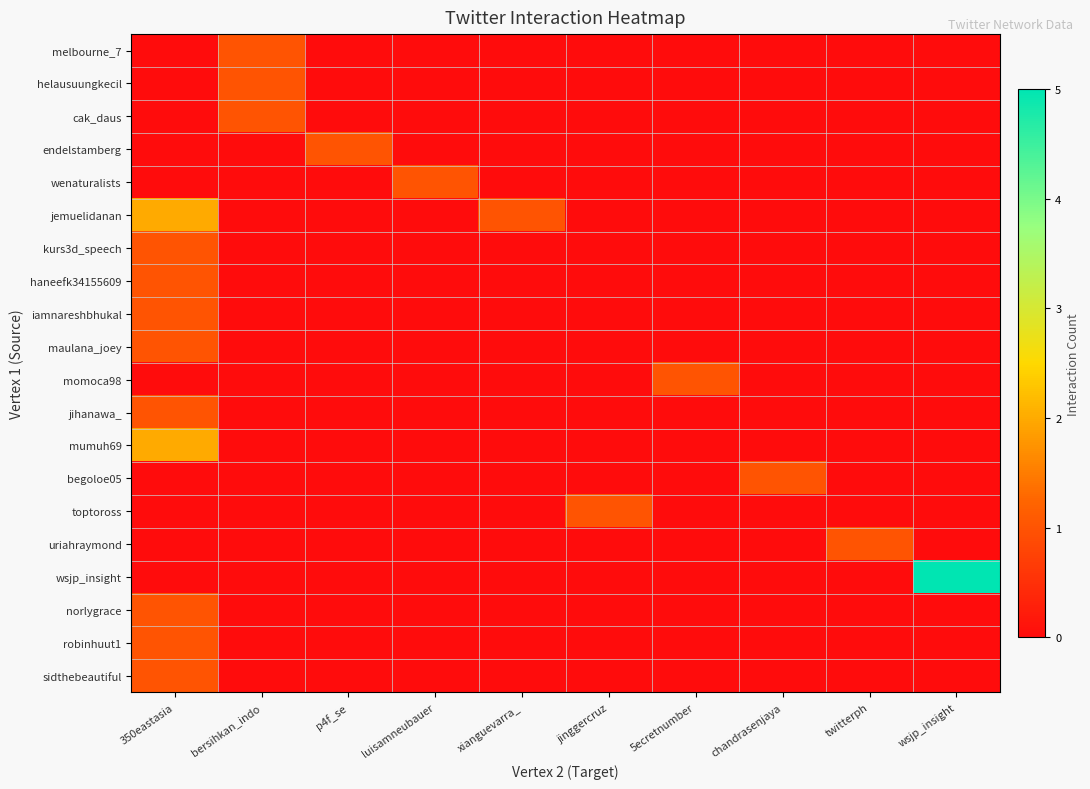

Reading left to right, what are all the values shown in this chart?

melbourne_7: 350eastasia=0	bersihkan_indo=1	p4f_se=0	luisamneubauer=0	xianguevarra_=0	jinggercruz=0	5ecretnumber=0	chandrasenjaya=0	twitterph=0	wsjp_insight=0
helausuungkecil: 350eastasia=0	bersihkan_indo=1	p4f_se=0	luisamneubauer=0	xianguevarra_=0	jinggercruz=0	5ecretnumber=0	chandrasenjaya=0	twitterph=0	wsjp_insight=0
cak_daus: 350eastasia=0	bersihkan_indo=1	p4f_se=0	luisamneubauer=0	xianguevarra_=0	jinggercruz=0	5ecretnumber=0	chandrasenjaya=0	twitterph=0	wsjp_insight=0
endelstamberg: 350eastasia=0	bersihkan_indo=0	p4f_se=1	luisamneubauer=0	xianguevarra_=0	jinggercruz=0	5ecretnumber=0	chandrasenjaya=0	twitterph=0	wsjp_insight=0
wenaturalists: 350eastasia=0	bersihkan_indo=0	p4f_se=0	luisamneubauer=1	xianguevarra_=0	jinggercruz=0	5ecretnumber=0	chandrasenjaya=0	twitterph=0	wsjp_insight=0
jemuelidanan: 350eastasia=2	bersihkan_indo=0	p4f_se=0	luisamneubauer=0	xianguevarra_=1	jinggercruz=0	5ecretnumber=0	chandrasenjaya=0	twitterph=0	wsjp_insight=0
kurs3d_speech: 350eastasia=1	bersihkan_indo=0	p4f_se=0	luisamneubauer=0	xianguevarra_=0	jinggercruz=0	5ecretnumber=0	chandrasenjaya=0	twitterph=0	wsjp_insight=0
haneefk34155609: 350eastasia=1	bersihkan_indo=0	p4f_se=0	luisamneubauer=0	xianguevarra_=0	jinggercruz=0	5ecretnumber=0	chandrasenjaya=0	twitterph=0	wsjp_insight=0
iamnareshbhukal: 350eastasia=1	bersihkan_indo=0	p4f_se=0	luisamneubauer=0	xianguevarra_=0	jinggercruz=0	5ecretnumber=0	chandrasenjaya=0	twitterph=0	wsjp_insight=0
maulana_joey: 350eastasia=1	bersihkan_indo=0	p4f_se=0	luisamneubauer=0	xianguevarra_=0	jinggercruz=0	5ecretnumber=0	chandrasenjaya=0	twitterph=0	wsjp_insight=0
momoca98: 350eastasia=0	bersihkan_indo=0	p4f_se=0	luisamneubauer=0	xianguevarra_=0	jinggercruz=0	5ecretnumber=1	chandrasenjaya=0	twitterph=0	wsjp_insight=0
jihanawa_: 350eastasia=1	bersihkan_indo=0	p4f_se=0	luisamneubauer=0	xianguevarra_=0	jinggercruz=0	5ecretnumber=0	chandrasenjaya=0	twitterph=0	wsjp_insight=0
mumuh69: 350eastasia=2	bersihkan_indo=0	p4f_se=0	luisamneubauer=0	xianguevarra_=0	jinggercruz=0	5ecretnumber=0	chandrasenjaya=0	twitterph=0	wsjp_insight=0
begoloe05: 350eastasia=0	bersihkan_indo=0	p4f_se=0	luisamneubauer=0	xianguevarra_=0	jinggercruz=0	5ecretnumber=0	chandrasenjaya=1	twitterph=0	wsjp_insight=0
toptoross: 350eastasia=0	bersihkan_indo=0	p4f_se=0	luisamneubauer=0	xianguevarra_=0	jinggercruz=1	5ecretnumber=0	chandrasenjaya=0	twitterph=0	wsjp_insight=0
uriahraymond: 350eastasia=0	bersihkan_indo=0	p4f_se=0	luisamneubauer=0	xianguevarra_=0	jinggercruz=0	5ecretnumber=0	chandrasenjaya=0	twitterph=1	wsjp_insight=0
wsjp_insight: 350eastasia=0	bersihkan_indo=0	p4f_se=0	luisamneubauer=0	xianguevarra_=0	jinggercruz=0	5ecretnumber=0	chandrasenjaya=0	twitterph=0	wsjp_insight=5
norlygrace: 350eastasia=1	bersihkan_indo=0	p4f_se=0	luisamneubauer=0	xianguevarra_=0	jinggercruz=0	5ecretnumber=0	chandrasenjaya=0	twitterph=0	wsjp_insight=0
robinhuut1: 350eastasia=1	bersihkan_indo=0	p4f_se=0	luisamneubauer=0	xianguevarra_=0	jinggercruz=0	5ecretnumber=0	chandrasenjaya=0	twitterph=0	wsjp_insight=0
sidthebeautiful: 350eastasia=1	bersihkan_indo=0	p4f_se=0	luisamneubauer=0	xianguevarra_=0	jinggercruz=0	5ecretnumber=0	chandrasenjaya=0	twitterph=0	wsjp_insight=0